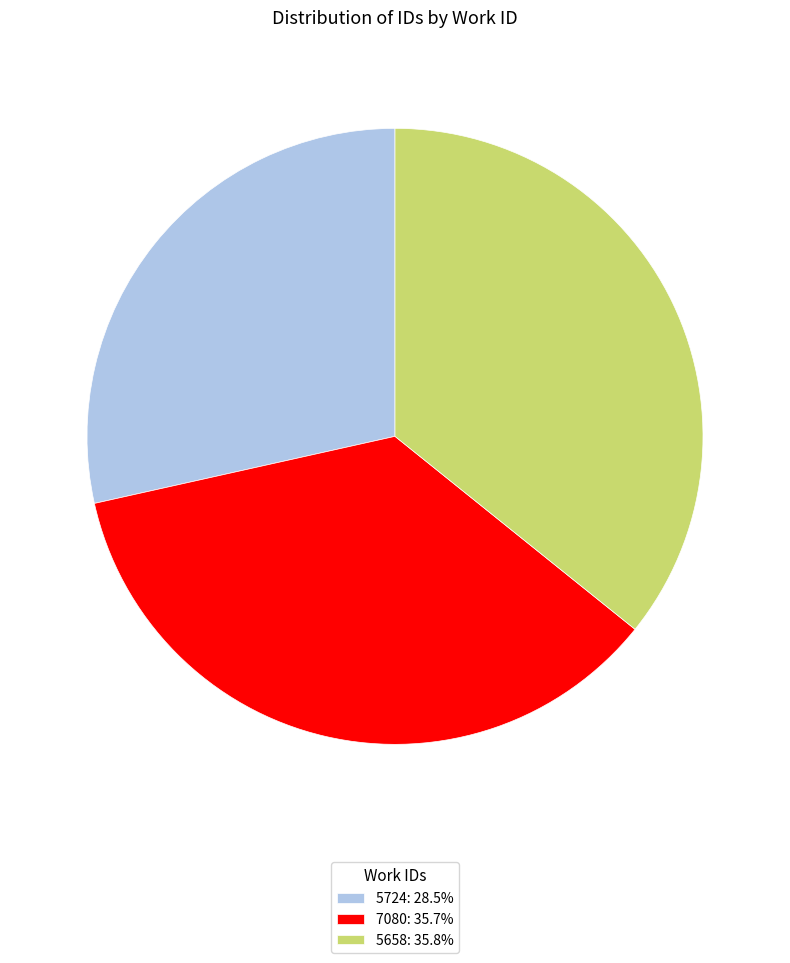

Is 5658 the majority of the pie?

No